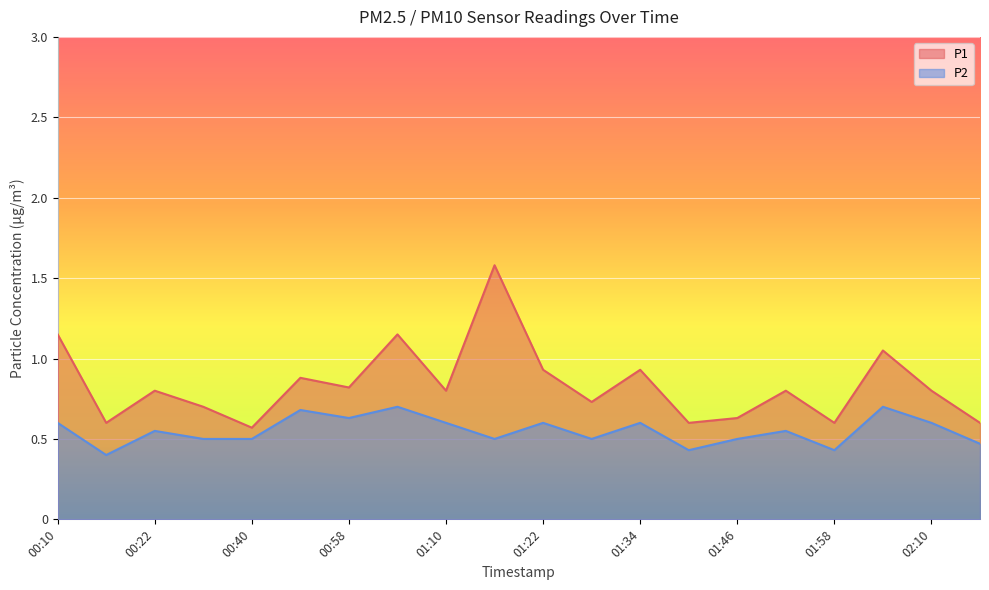

True or false: P1 and P2 cross at least once.

False